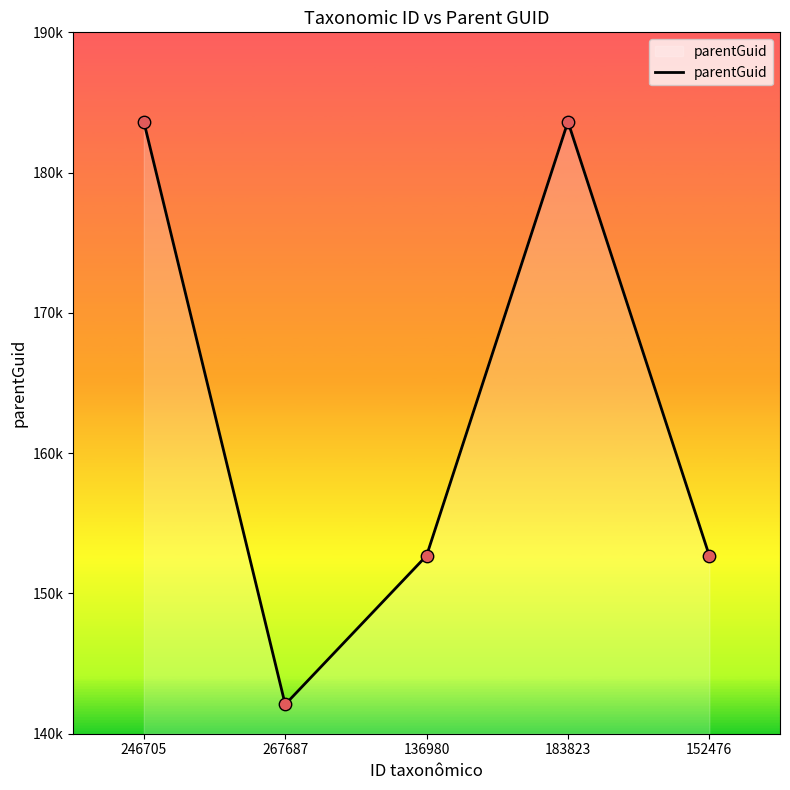

Is this an area chart (filled region under the line)?

Yes